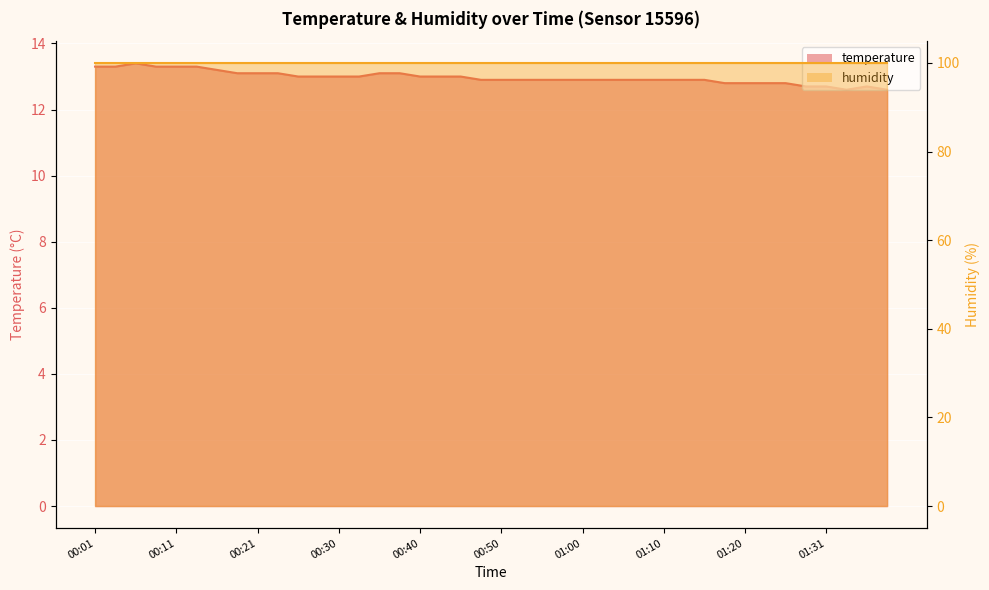

What is the difference between the maximum and minimum values?

0.8